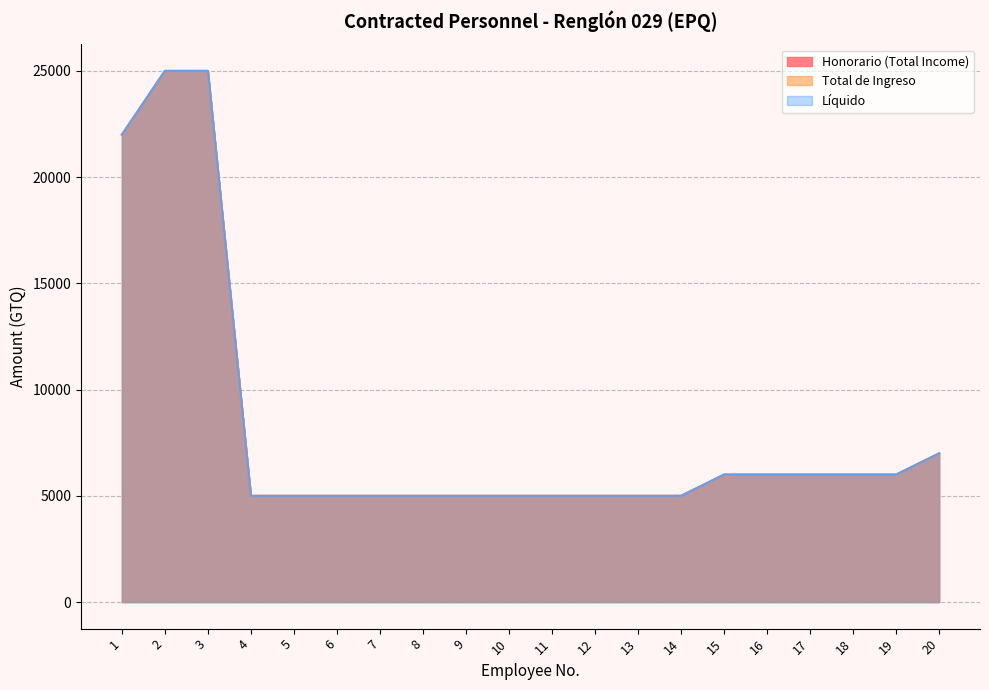

What is the sum of the Líquido values at 15 and 18?

12000